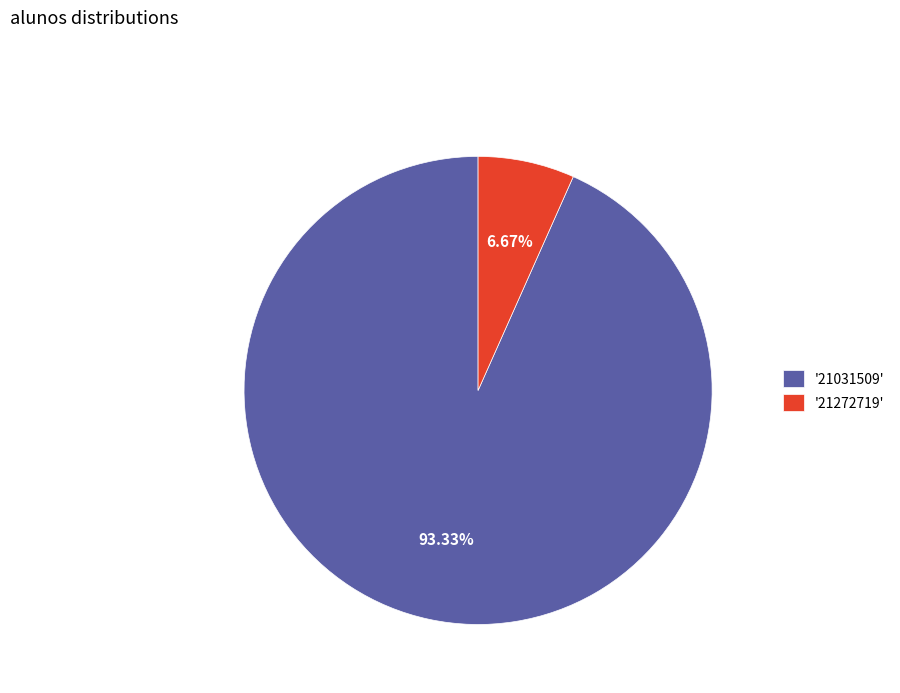

Is the sum of '21272719' and '21031509' greater than half?

Yes